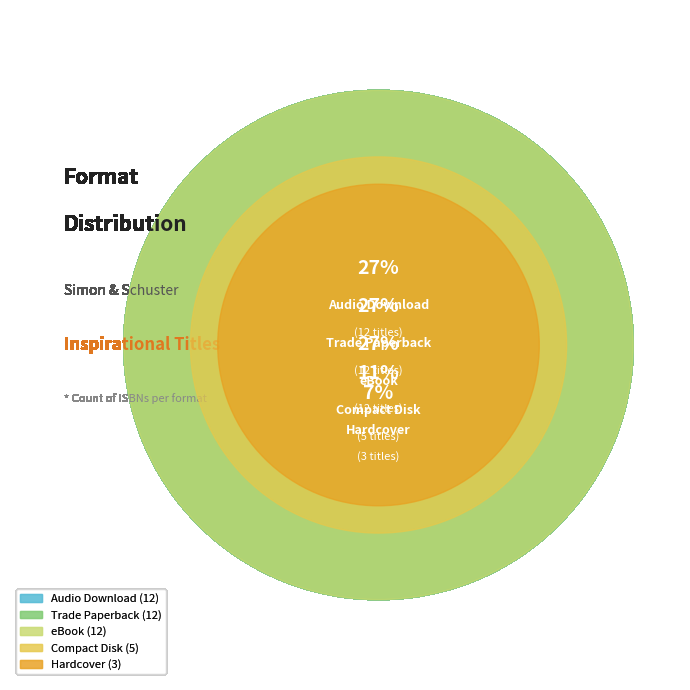

To the nearest percent, what is the combined percentage of Hardcover and Audio Download?

34%